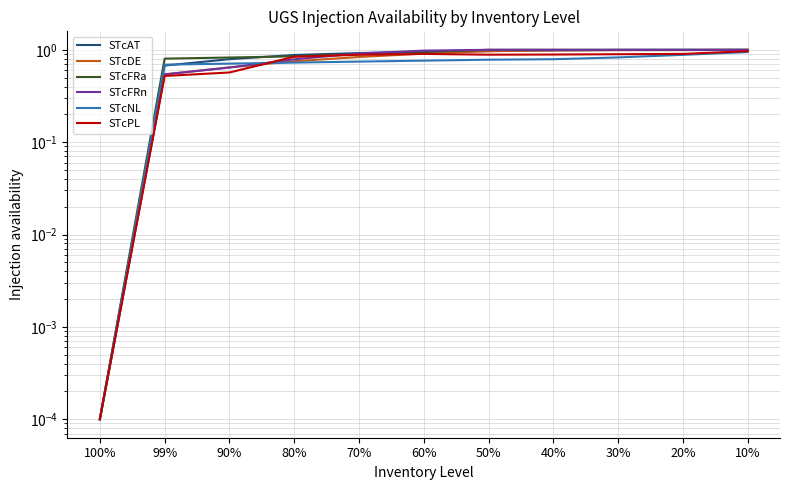

Does the chart display data point markers on the line(s)?

No